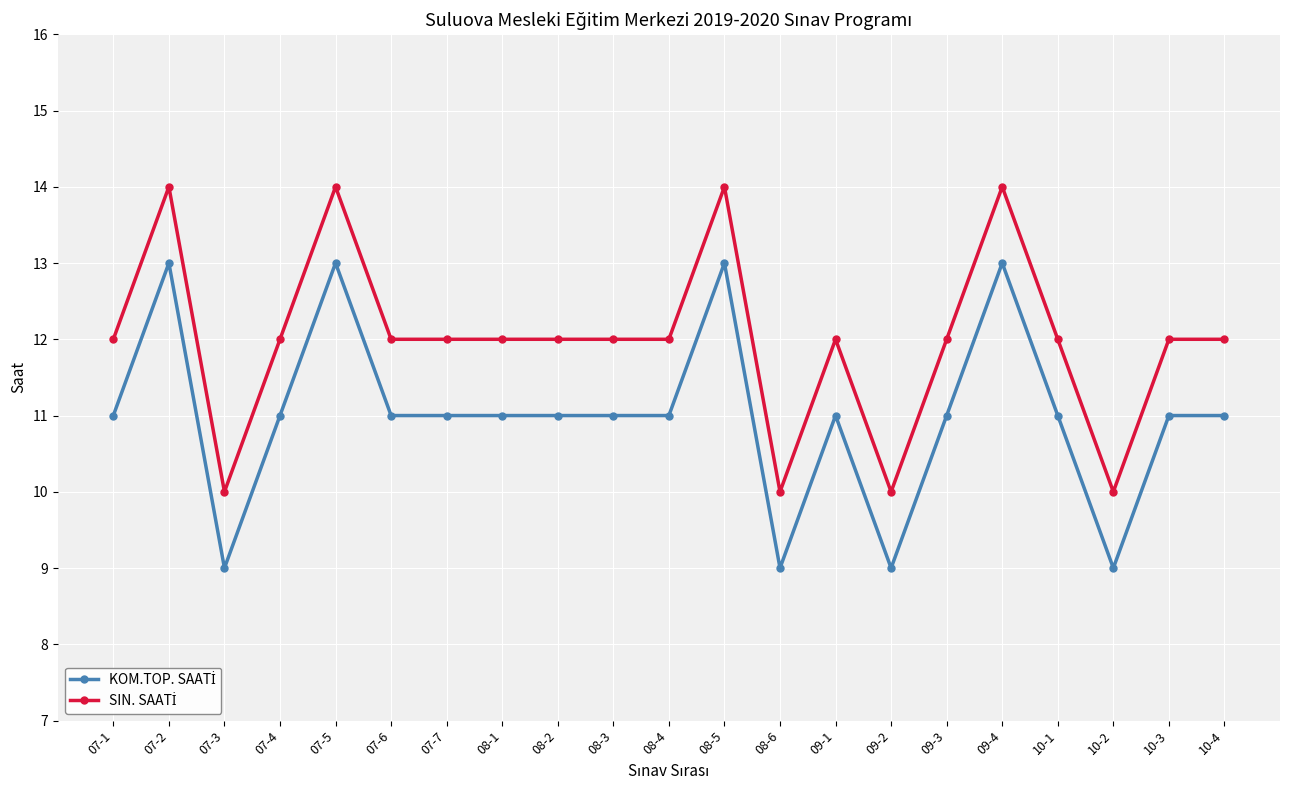

What is the total value across all series at 07-2?

27